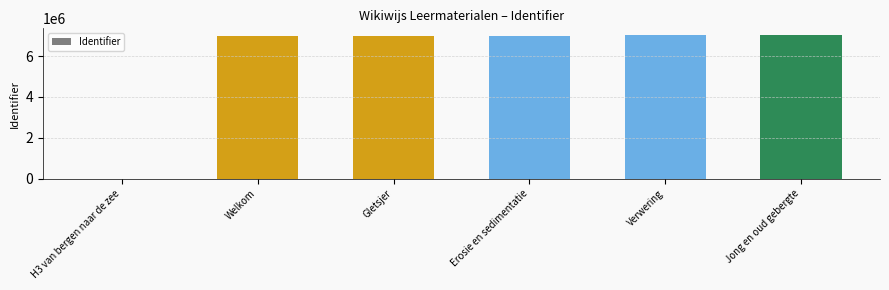

How many categories are shown in the chart?

6